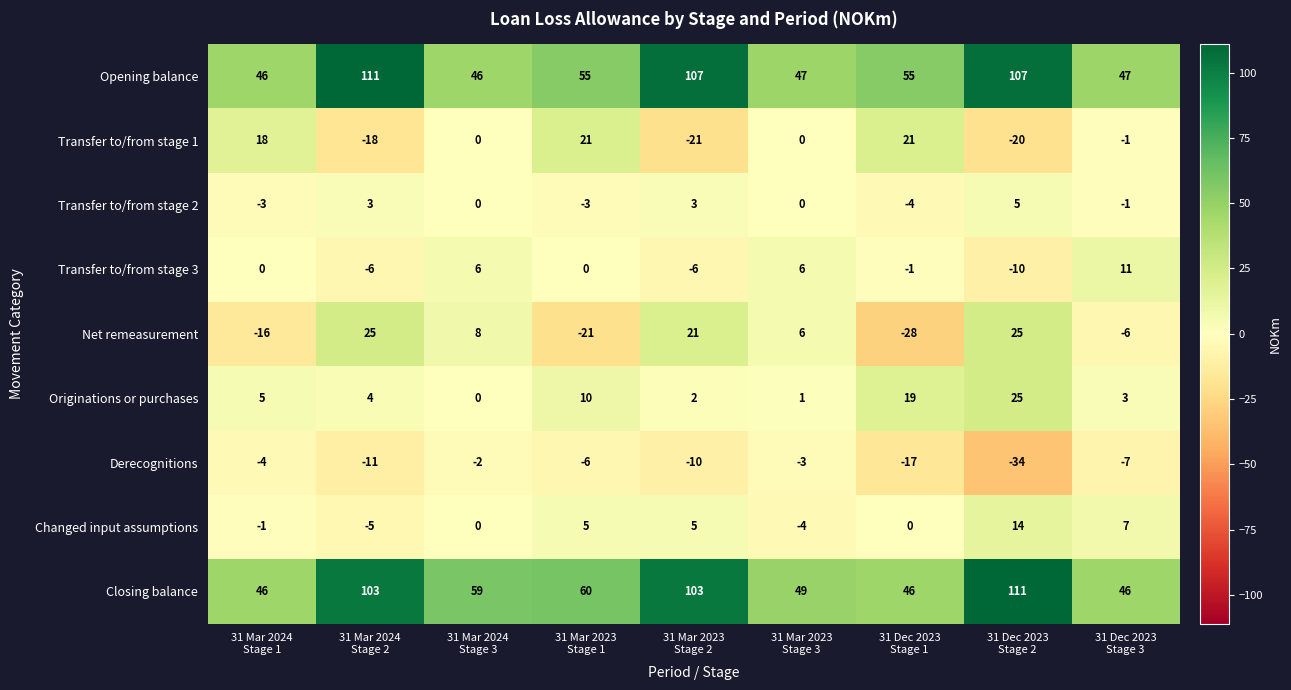

At which category is the sum across all series the highest?

31 Dec 2023
Stage 2